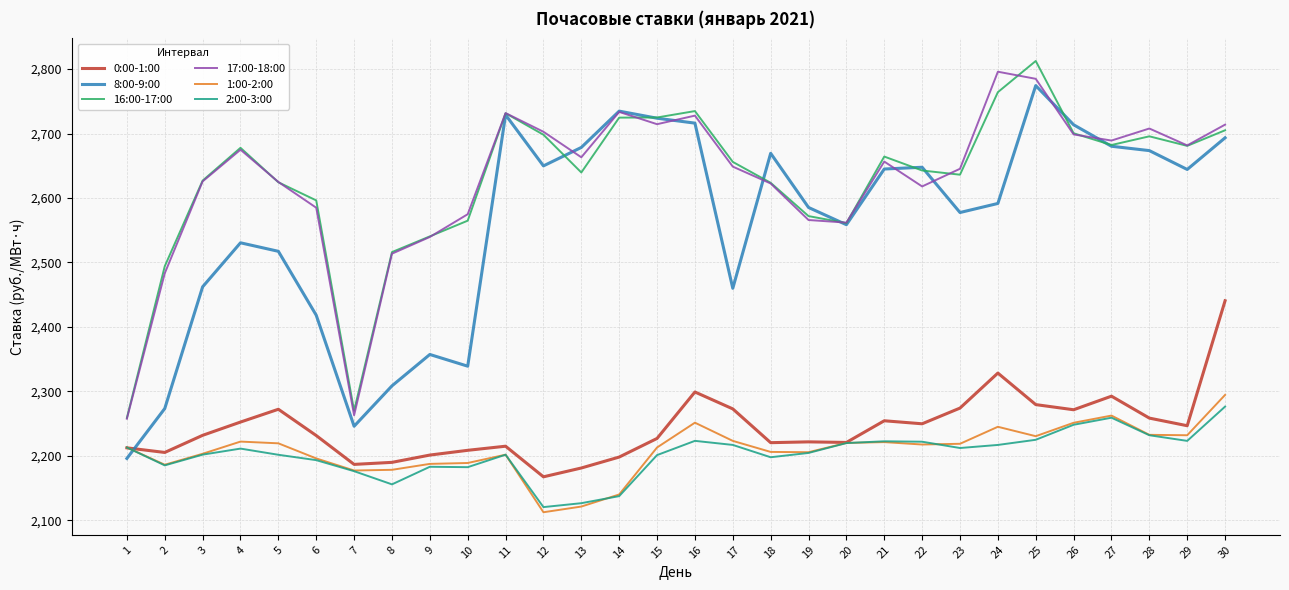

Does the chart display data point markers on the line(s)?

No